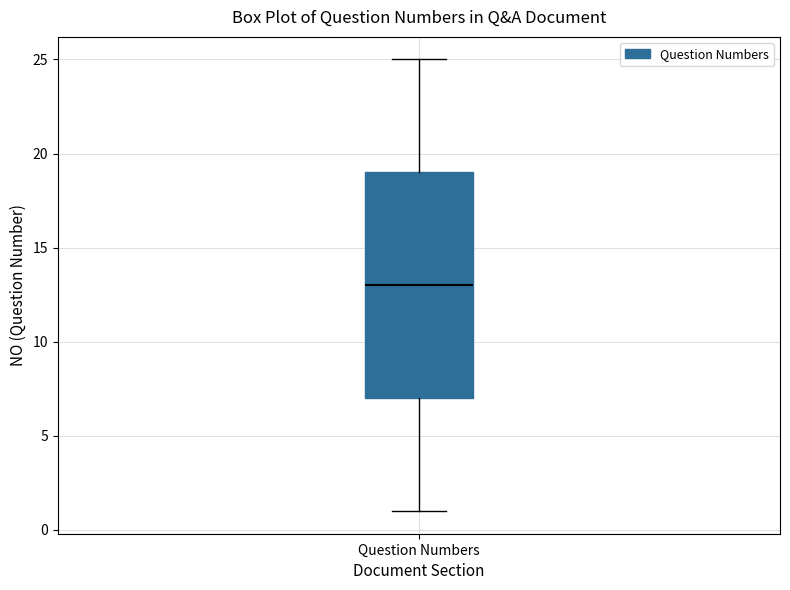

Transcribe this box plot: give where the median line is, the range the box spans, and where the two whiskers end, as read against the y-axis. The values are not printed on the chart, so give them approximately, as read against the axis.

median 13, box 7 to 19, whiskers 1 to 25